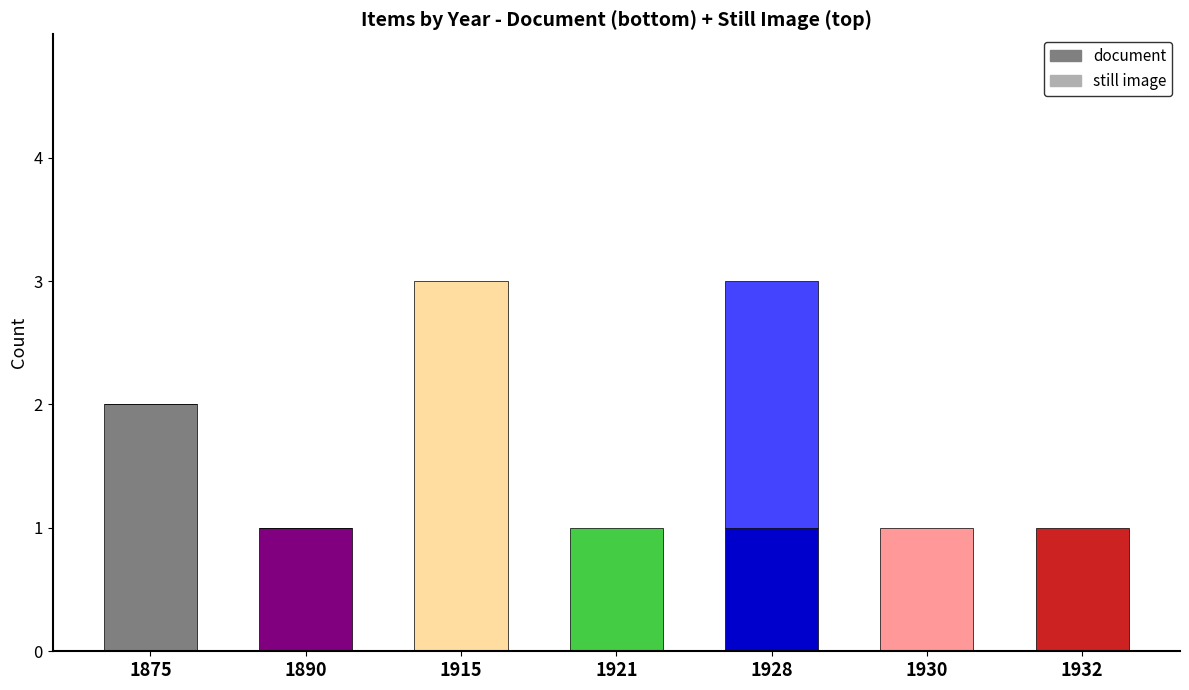

What is the value of the document bar at the 1st from the left?

2